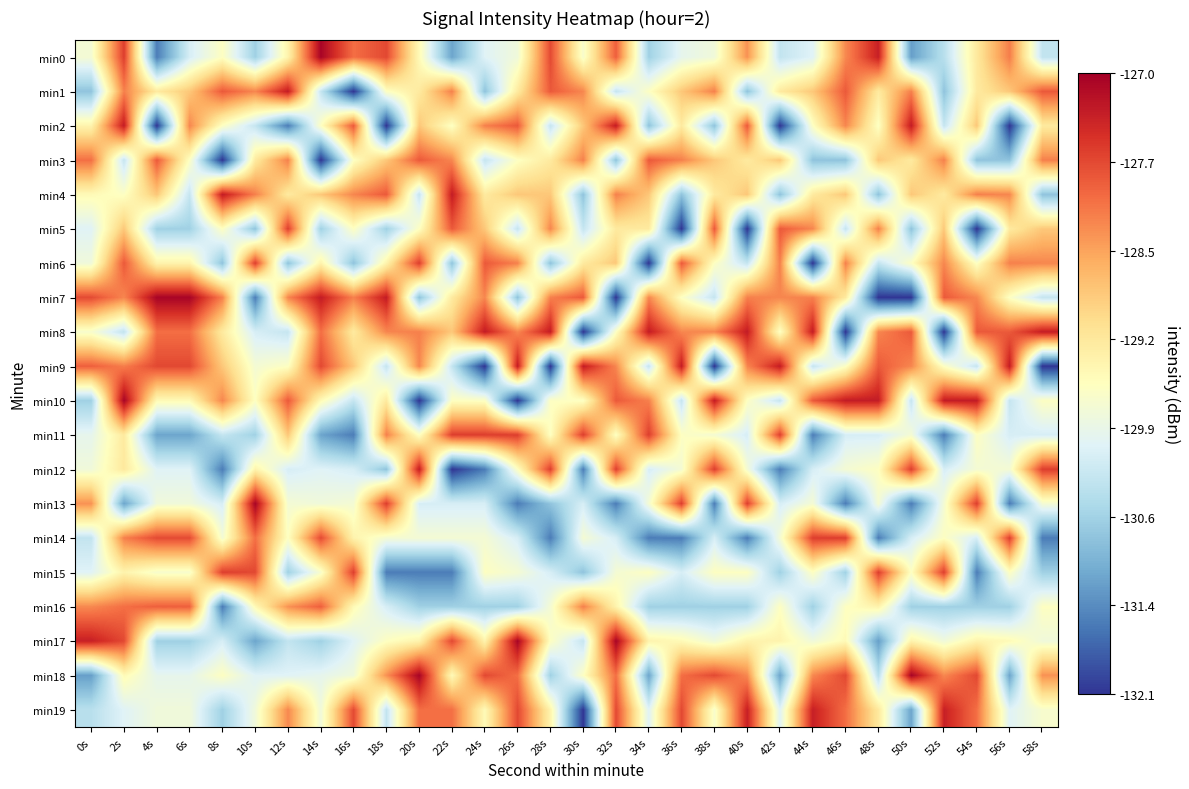

Reading left to right, what are all the values shown in this chart?

min0: 0s=-129.7	2s=-127.6	4s=-131.5	6s=-130.1	8s=-129.6	10s=-130.7	12s=-129.4	14s=-127.1	16s=-128.0	18s=-127.7	20s=-129.5	22s=-131.1	24s=-130.0	26s=-129.8	28s=-127.7	30s=-129.7	32s=-127.9	34s=-130.7	36s=-130.0	38s=-129.8	40s=-128.3	42s=-130.3	44s=-130.0	46s=-128.2	48s=-127.3	50s=-131.2	52s=-130.4	54s=-129.2	56s=-128.2	58s=-130.3
min1: 0s=-130.8	2s=-128.2	4s=-129.2	6s=-128.8	8s=-127.9	10s=-128.2	12s=-127.3	14s=-130.3	16s=-132.1	18s=-129.6	20s=-129.2	22s=-128.2	24s=-130.8	26s=-129.2	28s=-127.9	30s=-128.2	32s=-130.3	34s=-129.6	36s=-128.8	38s=-128.2	40s=-130.8	42s=-129.2	44s=-128.8	46s=-127.9	48s=-129.2	50s=-128.2	52s=-130.8	54s=-129.2	56s=-128.8	58s=-127.9
min2: 0s=-129.4	2s=-127.3	4s=-132.1	6s=-128.2	8s=-129.6	10s=-130.3	12s=-131.5	14s=-129.6	16s=-127.9	18s=-132.1	20s=-128.8	22s=-129.6	24s=-128.2	26s=-127.9	28s=-130.3	30s=-128.8	32s=-127.3	34s=-130.8	36s=-129.2	38s=-130.8	40s=-127.9	42s=-132.1	44s=-129.6	46s=-128.2	48s=-129.6	50s=-127.3	52s=-130.3	54s=-128.8	56s=-132.1	58s=-129.2
min3: 0s=-128.0	2s=-130.3	4s=-127.9	6s=-129.6	8s=-132.1	10s=-129.2	12s=-128.2	14s=-132.1	16s=-129.6	18s=-128.8	20s=-127.9	22s=-128.2	24s=-130.3	26s=-129.6	28s=-129.2	30s=-128.2	32s=-130.8	34s=-127.9	36s=-128.2	38s=-128.8	40s=-129.2	42s=-128.8	44s=-130.8	46s=-130.8	48s=-128.8	50s=-129.2	52s=-128.2	54s=-130.8	56s=-130.8	58s=-128.2
min4: 0s=-129.5	2s=-129.6	4s=-128.8	6s=-130.3	8s=-127.3	10s=-128.2	12s=-129.2	14s=-128.8	16s=-128.2	18s=-127.9	20s=-130.3	22s=-127.3	24s=-129.2	26s=-128.8	28s=-128.8	30s=-130.8	32s=-128.2	34s=-128.8	36s=-130.8	38s=-129.2	40s=-128.8	42s=-130.8	44s=-129.2	46s=-128.8	48s=-130.8	50s=-128.8	52s=-129.2	54s=-128.2	56s=-128.2	58s=-130.8
min5: 0s=-130.0	2s=-128.8	4s=-130.7	6s=-130.7	8s=-129.6	10s=-130.8	12s=-127.6	14s=-130.7	16s=-129.6	18s=-130.7	20s=-129.6	22s=-127.9	24s=-128.8	26s=-130.3	28s=-128.2	30s=-130.3	32s=-129.2	34s=-129.2	36s=-132.1	38s=-127.9	40s=-132.1	42s=-127.9	44s=-128.2	46s=-130.3	48s=-128.2	50s=-130.8	52s=-128.8	54s=-132.1	56s=-129.2	58s=-128.8
min6: 0s=-129.8	2s=-127.9	4s=-129.4	6s=-129.4	8s=-130.8	10s=-127.6	12s=-130.8	14s=-129.4	16s=-130.8	18s=-129.4	20s=-127.6	22s=-130.8	24s=-127.9	26s=-128.2	28s=-130.8	30s=-129.2	32s=-128.8	34s=-132.1	36s=-127.9	38s=-129.6	40s=-130.3	42s=-128.2	44s=-132.1	46s=-128.2	48s=-130.3	50s=-129.6	52s=-128.2	54s=-129.6	56s=-128.2	58s=-128.2
min7: 0s=-127.7	2s=-128.2	4s=-127.1	6s=-127.1	8s=-128.2	10s=-131.5	12s=-128.2	14s=-127.3	16s=-128.2	18s=-127.3	20s=-130.8	22s=-129.2	24s=-128.2	26s=-130.8	28s=-128.2	30s=-127.9	32s=-132.1	34s=-128.2	36s=-129.6	38s=-130.3	40s=-128.2	42s=-128.2	44s=-128.2	46s=-129.2	48s=-132.1	50s=-132.1	52s=-127.9	54s=-128.2	56s=-129.6	58s=-130.3
min8: 0s=-129.7	2s=-130.3	4s=-128.0	6s=-128.0	8s=-129.2	10s=-130.1	12s=-130.3	14s=-128.0	16s=-129.2	18s=-128.2	20s=-128.2	22s=-128.8	24s=-127.3	26s=-128.2	28s=-127.3	30s=-132.1	32s=-129.6	34s=-127.3	36s=-128.2	38s=-128.2	40s=-127.3	42s=-129.6	44s=-127.3	46s=-132.1	48s=-128.2	50s=-127.9	52s=-132.1	54s=-127.9	56s=-127.9	58s=-127.3
min9: 0s=-127.9	2s=-128.2	4s=-127.7	6s=-127.7	8s=-128.8	10s=-129.7	12s=-129.6	14s=-127.7	16s=-128.8	18s=-130.3	20s=-128.2	22s=-130.3	24s=-132.1	26s=-127.3	28s=-132.1	30s=-127.3	32s=-128.2	34s=-130.3	36s=-127.3	38s=-132.1	40s=-128.2	42s=-127.3	44s=-130.3	46s=-129.6	48s=-127.9	50s=-128.2	52s=-129.6	54s=-130.3	56s=-127.3	58s=-132.1
min10: 0s=-130.7	2s=-127.1	4s=-129.5	6s=-129.5	8s=-128.2	10s=-129.6	12s=-127.9	14s=-129.5	16s=-130.3	18s=-129.2	20s=-132.1	22s=-129.6	24s=-129.6	26s=-132.1	28s=-129.6	30s=-129.6	32s=-127.9	34s=-128.2	36s=-130.3	38s=-127.3	40s=-129.6	42s=-130.3	44s=-127.9	46s=-127.3	48s=-127.3	50s=-130.3	52s=-127.3	54s=-127.3	56s=-130.3	58s=-129.6
min11: 0s=-130.0	2s=-129.2	4s=-131.1	6s=-131.1	8s=-130.3	10s=-130.7	12s=-128.8	14s=-131.1	16s=-131.5	18s=-128.2	20s=-129.6	22s=-127.6	24s=-127.6	26s=-127.6	28s=-129.6	30s=-127.6	32s=-129.6	34s=-127.6	36s=-129.6	38s=-129.7	40s=-130.1	42s=-127.6	44s=-131.5	46s=-130.1	48s=-130.1	50s=-129.7	52s=-131.5	54s=-129.6	56s=-130.1	58s=-130.1
min12: 0s=-129.8	2s=-129.2	4s=-130.0	6s=-130.0	8s=-131.5	10s=-129.4	12s=-130.1	14s=-130.0	16s=-130.1	18s=-130.8	20s=-127.3	22s=-132.1	24s=-131.5	26s=-129.6	28s=-127.6	30s=-131.5	32s=-127.6	34s=-130.1	36s=-129.7	38s=-127.6	40s=-129.7	42s=-131.5	44s=-130.1	46s=-129.7	48s=-129.6	50s=-127.6	52s=-130.1	54s=-129.7	56s=-129.7	58s=-127.6
min13: 0s=-128.3	2s=-131.1	4s=-129.8	6s=-129.8	8s=-130.1	10s=-127.1	12s=-129.7	14s=-129.8	16s=-129.7	18s=-127.6	20s=-130.1	22s=-130.1	24s=-130.1	26s=-131.5	28s=-130.8	30s=-130.1	32s=-131.5	34s=-129.7	36s=-127.6	38s=-131.5	40s=-127.6	42s=-130.1	44s=-129.7	46s=-131.5	48s=-129.7	50s=-131.5	52s=-129.7	54s=-127.6	56s=-131.5	58s=-129.7
min14: 0s=-130.3	2s=-128.2	4s=-127.7	6s=-127.7	8s=-129.7	10s=-128.0	12s=-129.6	14s=-127.7	16s=-129.4	18s=-129.7	20s=-129.7	22s=-129.7	24s=-129.7	26s=-130.1	28s=-131.5	30s=-129.7	32s=-130.1	34s=-131.5	36s=-131.5	38s=-130.1	40s=-131.5	42s=-129.7	44s=-127.6	46s=-127.6	48s=-131.5	50s=-130.1	52s=-129.6	54s=-130.1	56s=-127.6	58s=-131.5
min15: 0s=-130.0	2s=-129.4	4s=-129.7	6s=-129.7	8s=-127.6	10s=-127.7	12s=-130.7	14s=-129.7	16s=-127.6	18s=-131.5	20s=-131.5	22s=-131.5	24s=-129.6	26s=-129.7	28s=-130.1	30s=-130.8	32s=-129.7	34s=-129.6	36s=-130.1	38s=-129.6	40s=-129.6	42s=-130.7	44s=-129.6	46s=-130.7	48s=-127.6	50s=-129.6	52s=-127.6	54s=-131.5	56s=-129.6	58s=-130.7
min16: 0s=-128.2	2s=-128.0	4s=-127.9	6s=-127.9	8s=-131.5	10s=-129.5	12s=-128.3	14s=-127.9	16s=-129.5	18s=-130.1	20s=-130.7	22s=-130.7	24s=-130.7	26s=-130.7	28s=-129.7	30s=-128.2	32s=-129.4	34s=-130.7	36s=-130.7	38s=-130.7	40s=-130.7	42s=-129.6	44s=-130.7	46s=-129.6	48s=-129.4	50s=-130.7	52s=-130.7	54s=-130.7	56s=-130.7	58s=-129.6
min17: 0s=-127.3	2s=-127.7	4s=-130.7	6s=-130.7	8s=-130.1	10s=-131.1	12s=-130.3	14s=-130.7	16s=-130.0	18s=-129.6	20s=-129.4	22s=-127.7	24s=-129.4	26s=-127.1	28s=-129.6	30s=-130.3	32s=-127.1	34s=-129.4	36s=-129.5	38s=-129.8	40s=-129.4	42s=-129.4	44s=-129.8	46s=-129.5	48s=-131.2	50s=-129.4	52s=-129.8	54s=-129.4	56s=-129.5	58s=-129.8
min18: 0s=-131.2	2s=-129.5	4s=-130.0	6s=-130.0	8s=-129.6	10s=-130.0	12s=-130.0	14s=-130.0	16s=-129.8	18s=-128.3	20s=-127.1	22s=-129.5	24s=-127.7	26s=-128.0	28s=-130.7	30s=-129.6	32s=-128.0	34s=-131.1	36s=-128.0	38s=-127.7	40s=-128.2	42s=-131.1	44s=-128.2	46s=-127.7	48s=-130.4	50s=-127.1	52s=-128.2	54s=-127.7	56s=-131.1	58s=-128.3
min19: 0s=-130.4	2s=-130.0	4s=-129.8	6s=-129.8	8s=-130.7	10s=-129.8	12s=-128.2	14s=-129.8	16s=-127.7	18s=-130.3	20s=-128.0	22s=-128.0	24s=-129.5	26s=-127.7	28s=-129.4	30s=-132.1	32s=-127.7	34s=-130.0	36s=-127.7	38s=-129.7	40s=-127.3	42s=-130.0	44s=-127.3	46s=-128.0	48s=-129.2	50s=-131.1	52s=-127.3	54s=-128.0	56s=-130.0	58s=-129.7